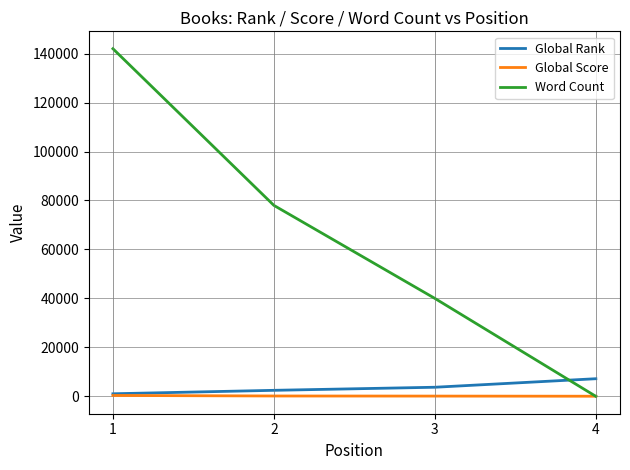

True or false: Word Count and Global Rank intersect in this chart.

True